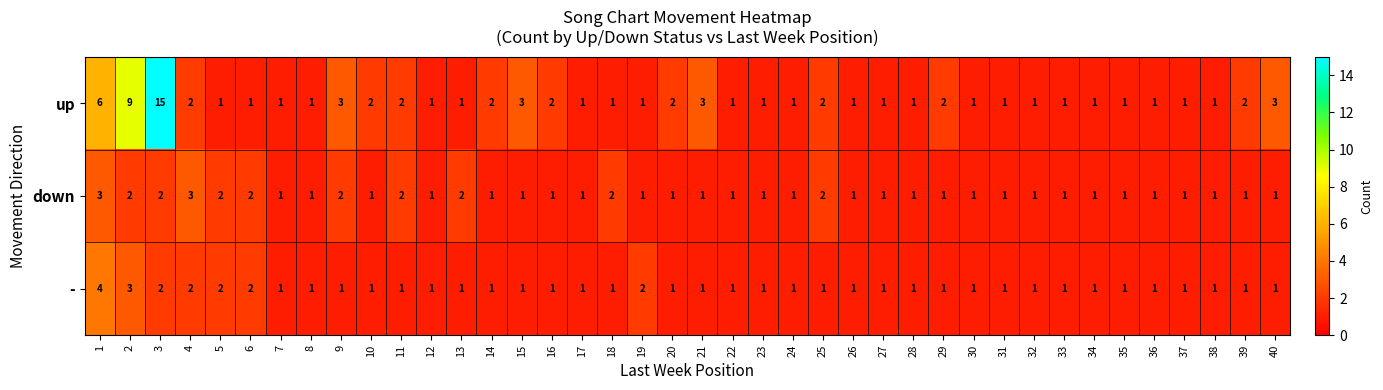

Which series has the largest total across all categories?

up